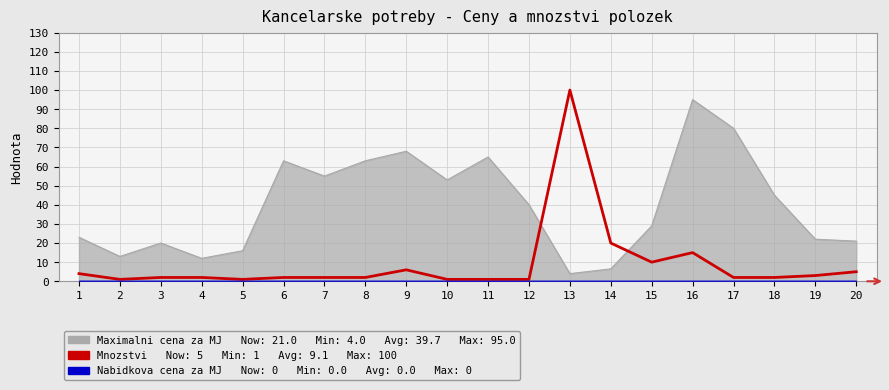

Where is the data nearest to the value 50?

14